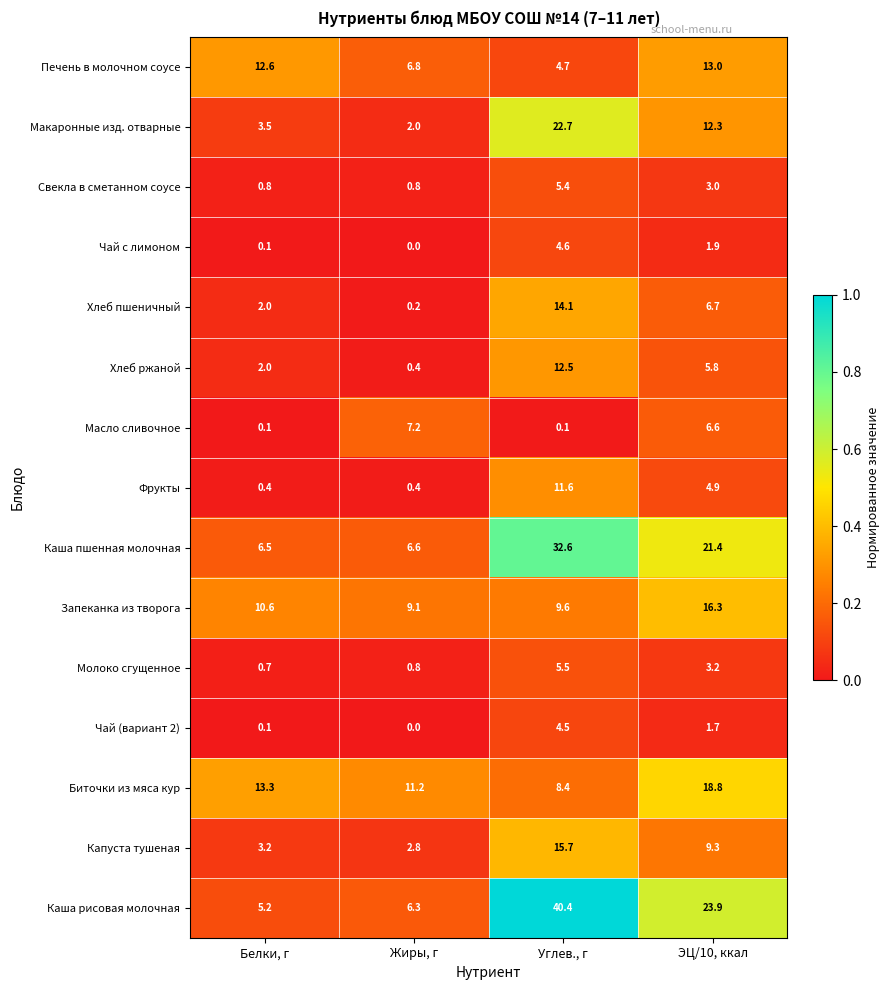

What value does the Биточки из мяса кур series have at ЭЦ/10, ккал?

18.8